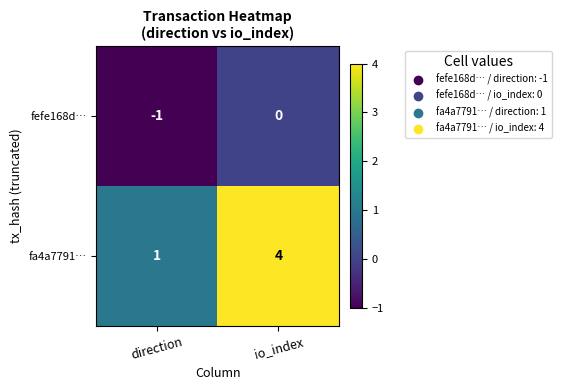

What is the difference between the fa4a7791… values at direction and io_index?

3